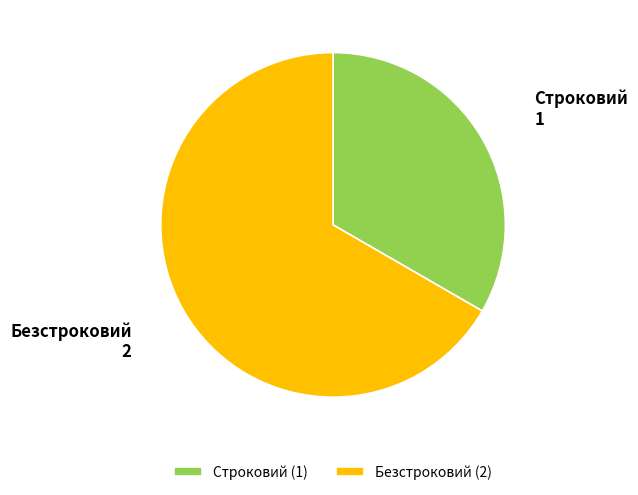

What is the ratio of the value at Строковий (1) to the value at Безстроковий (2)?

0.5